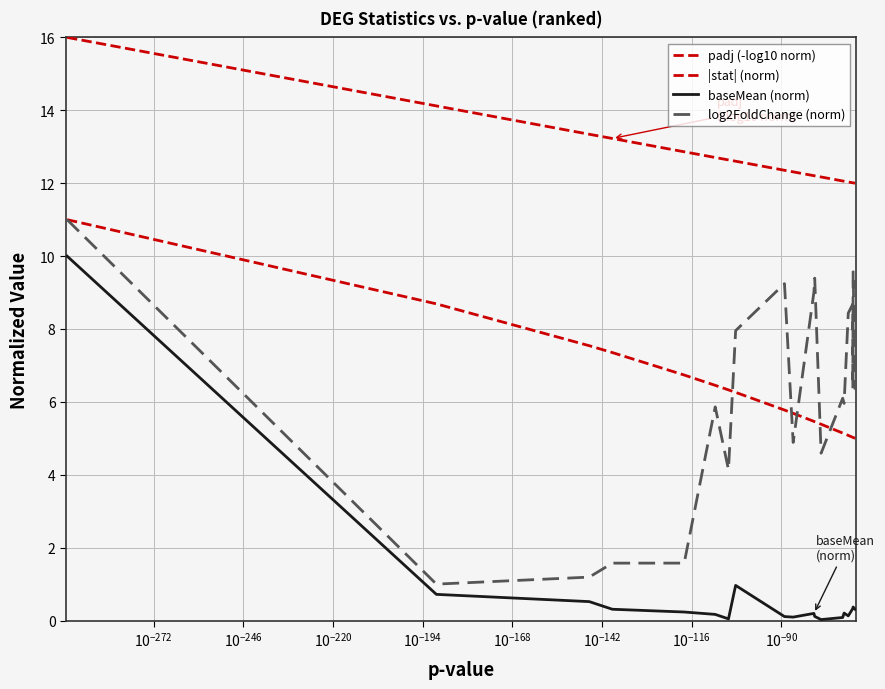

True or false: padj (-log10 norm) has more than 2 points higher than both neighbors.

False